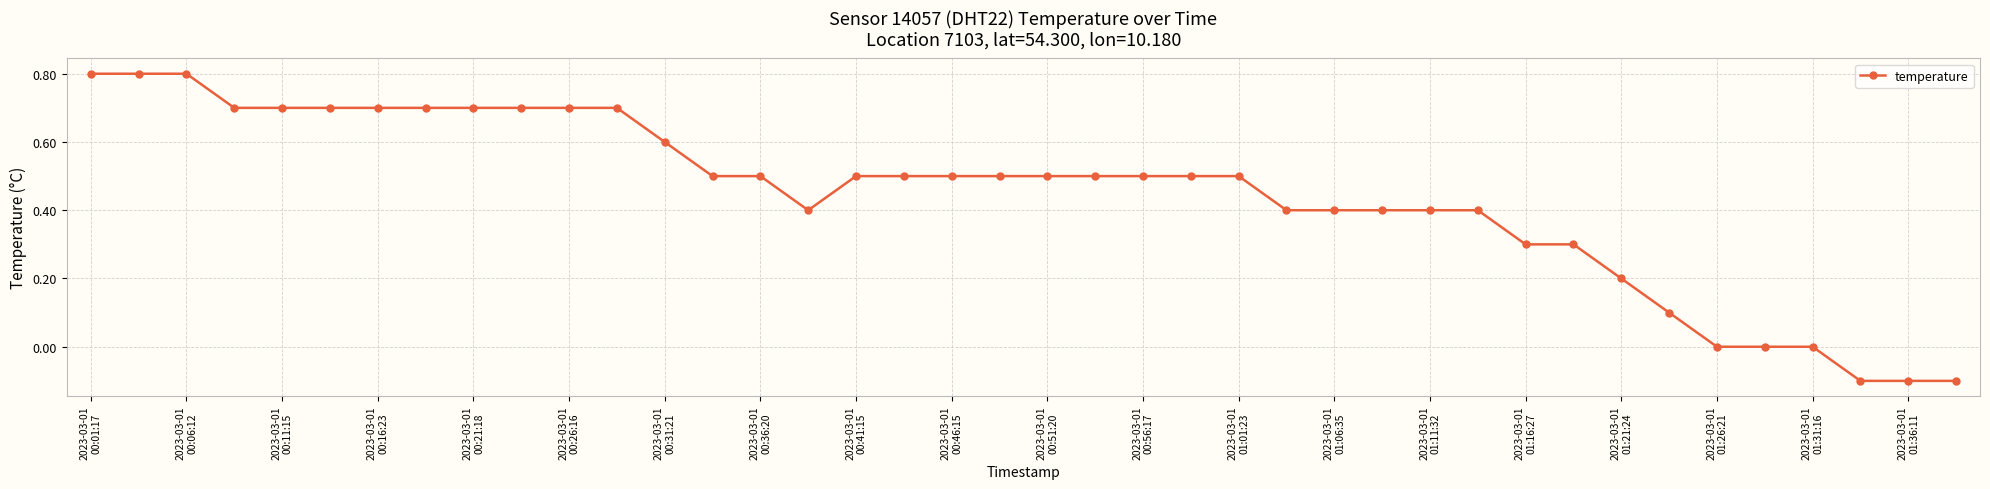

What is the maximum value shown in the chart?

0.8